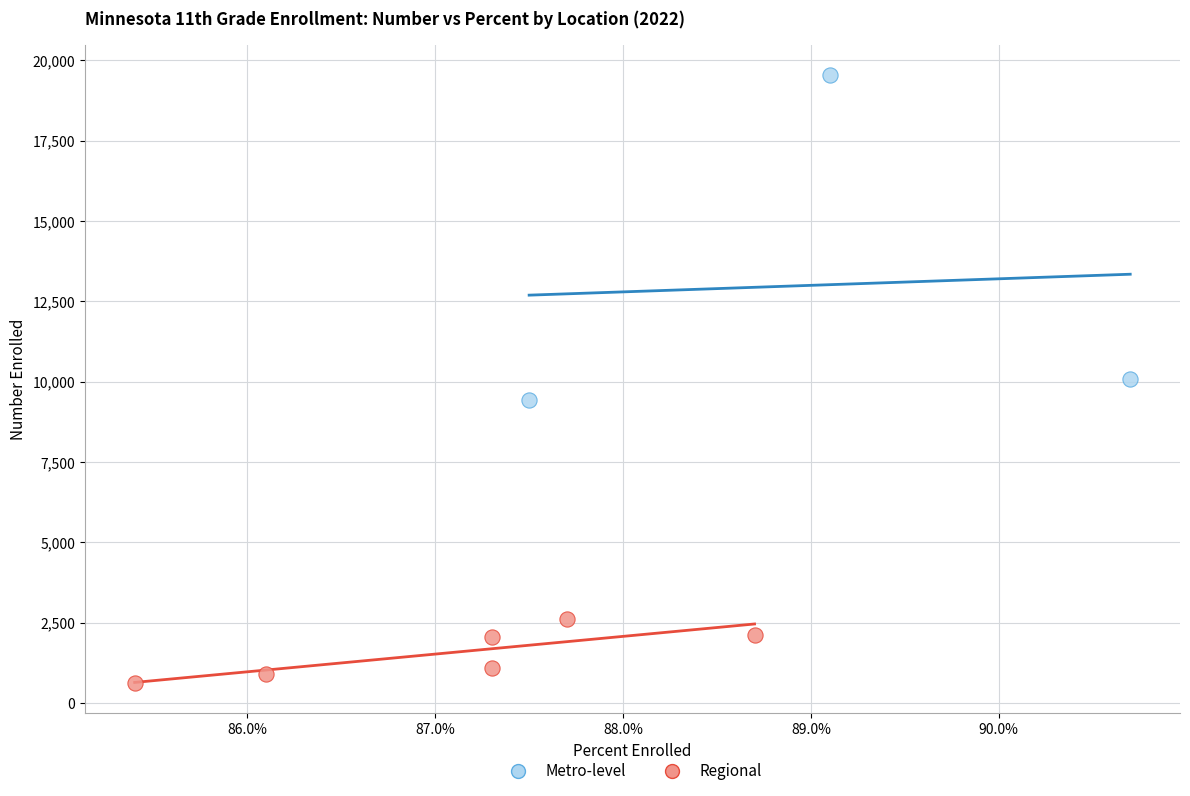

Which series contains the highest Y value?

Metro-level